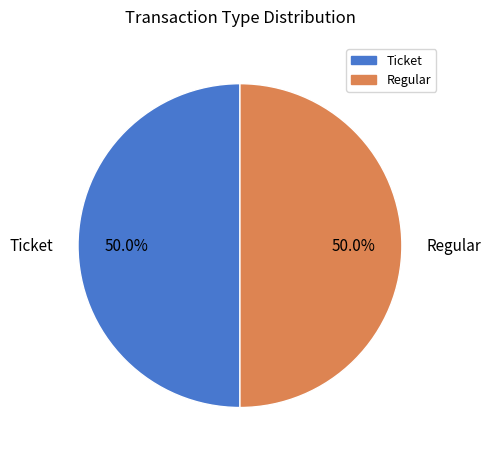

Combined, do Regular and Ticket account for over 50%?

Yes